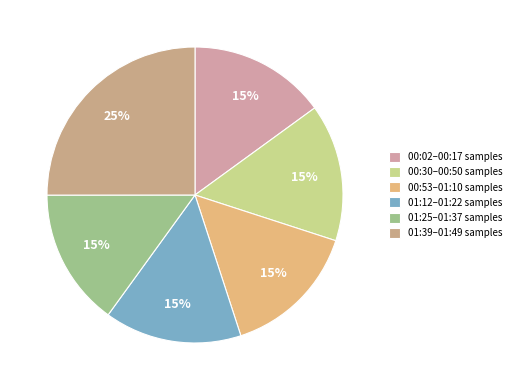

How many segments does this pie chart have?

6